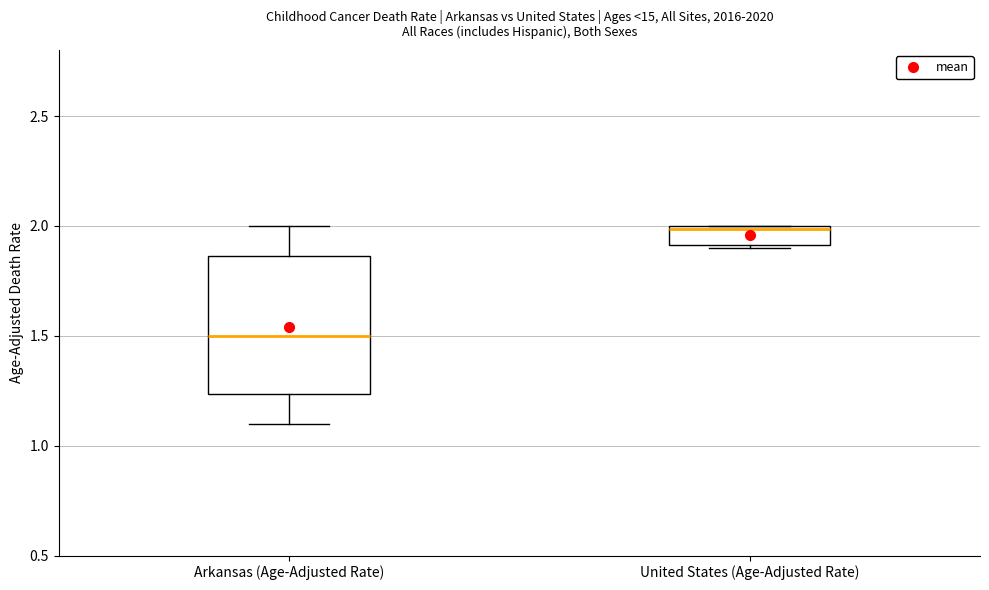

Reading left to right, read every box against the y-axis: the position of its median line, the range the box covers, and the ends of its whiskers. The values are not printed on the chart, so give them approximately, as read against the axis.

Arkansas (Age-Adjusted Rate): median 1.50, box 1.25 to 1.85, whiskers 1.10 to 2.00
United States (Age-Adjusted Rate): median 2.00 (just below the box's upper edge), box 1.90 to 2.00, whiskers 1.90 (just below the box's lower edge) to 2.00